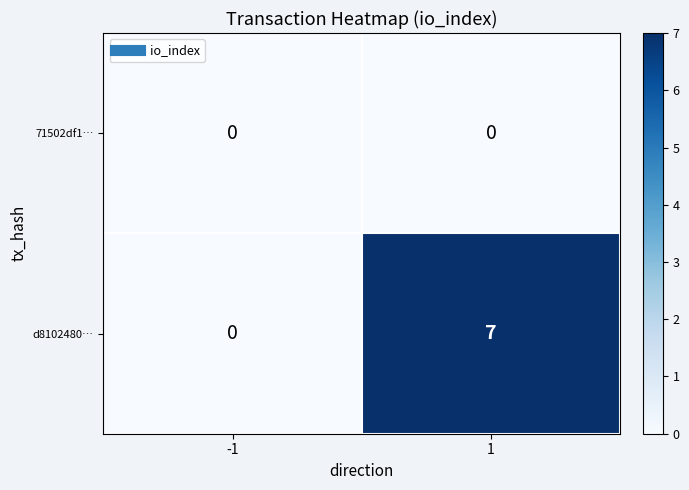

Read the d8102480… value at 1.

7